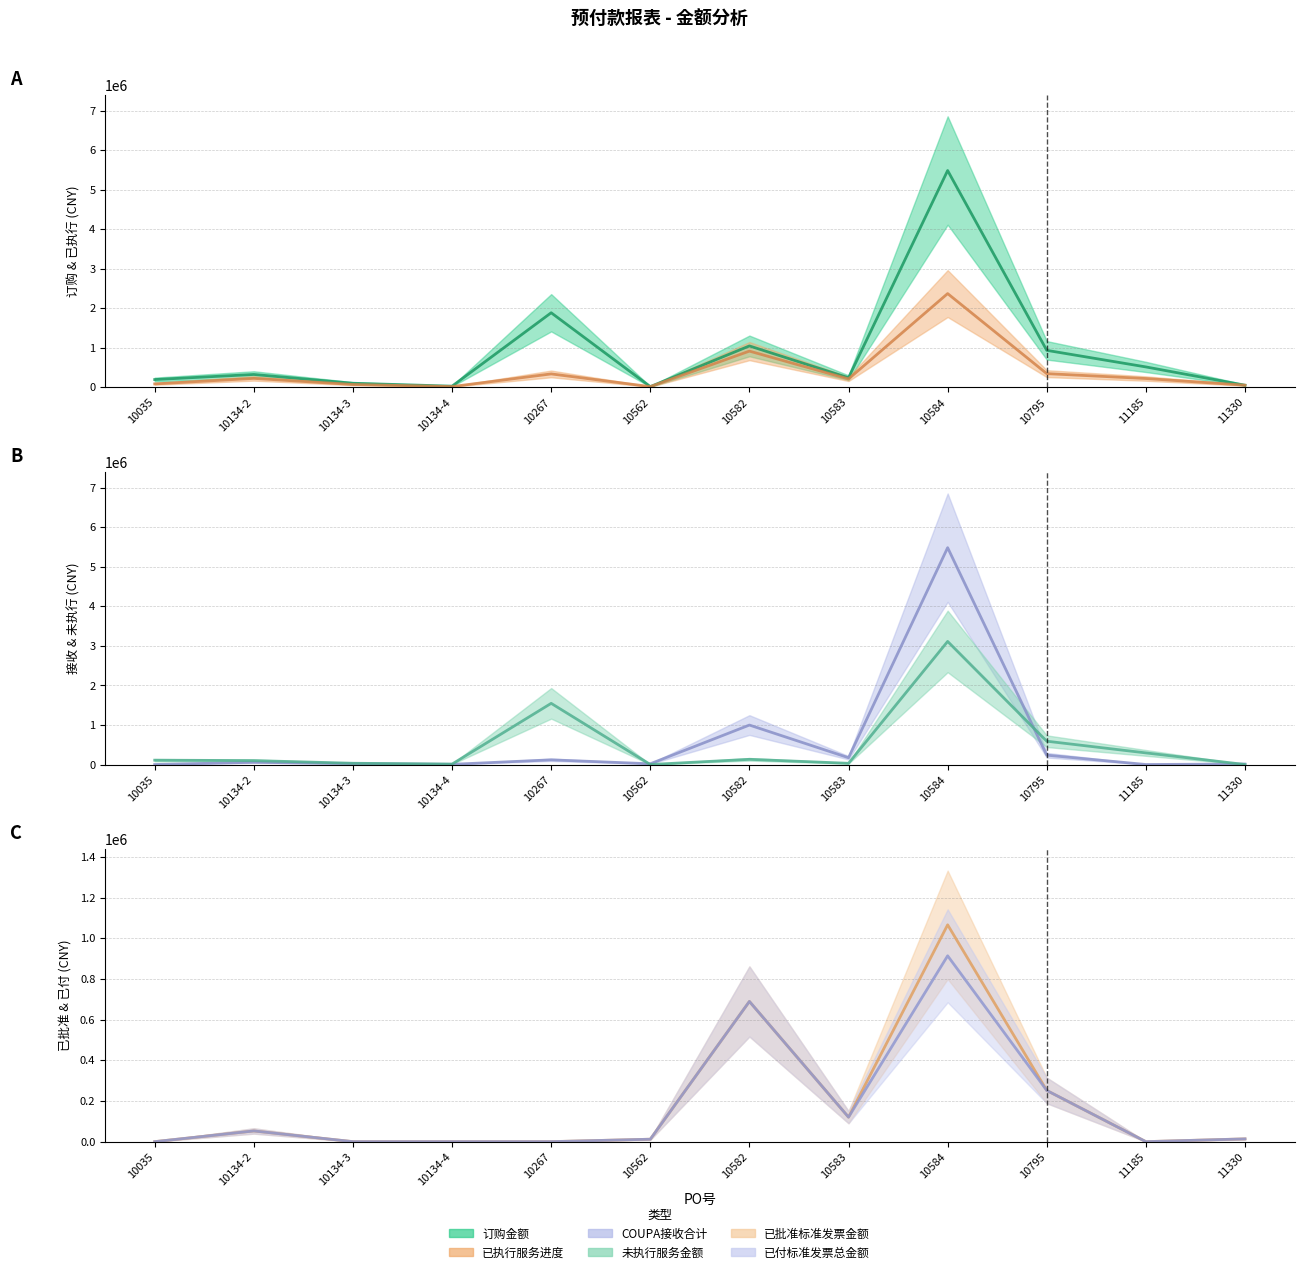

Where is the first local minimum for 订购金额?

10134-4